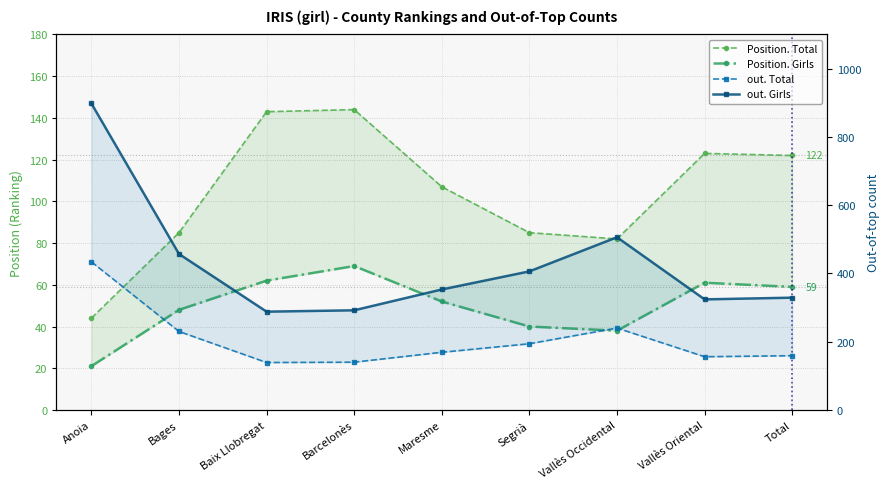

What is the total value across all series at Total?

669